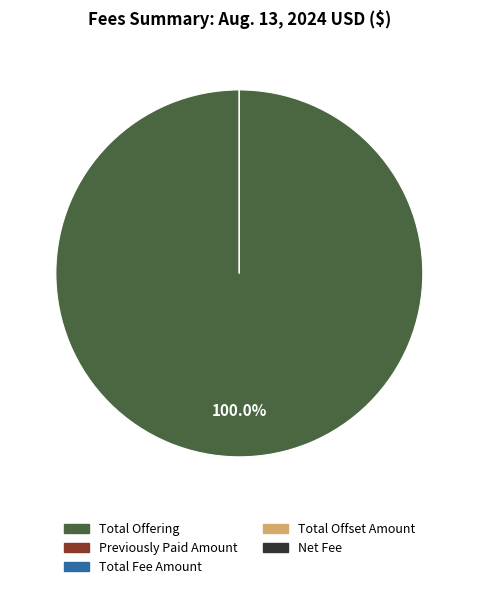

What is the largest slice in the pie chart?

Total Offering